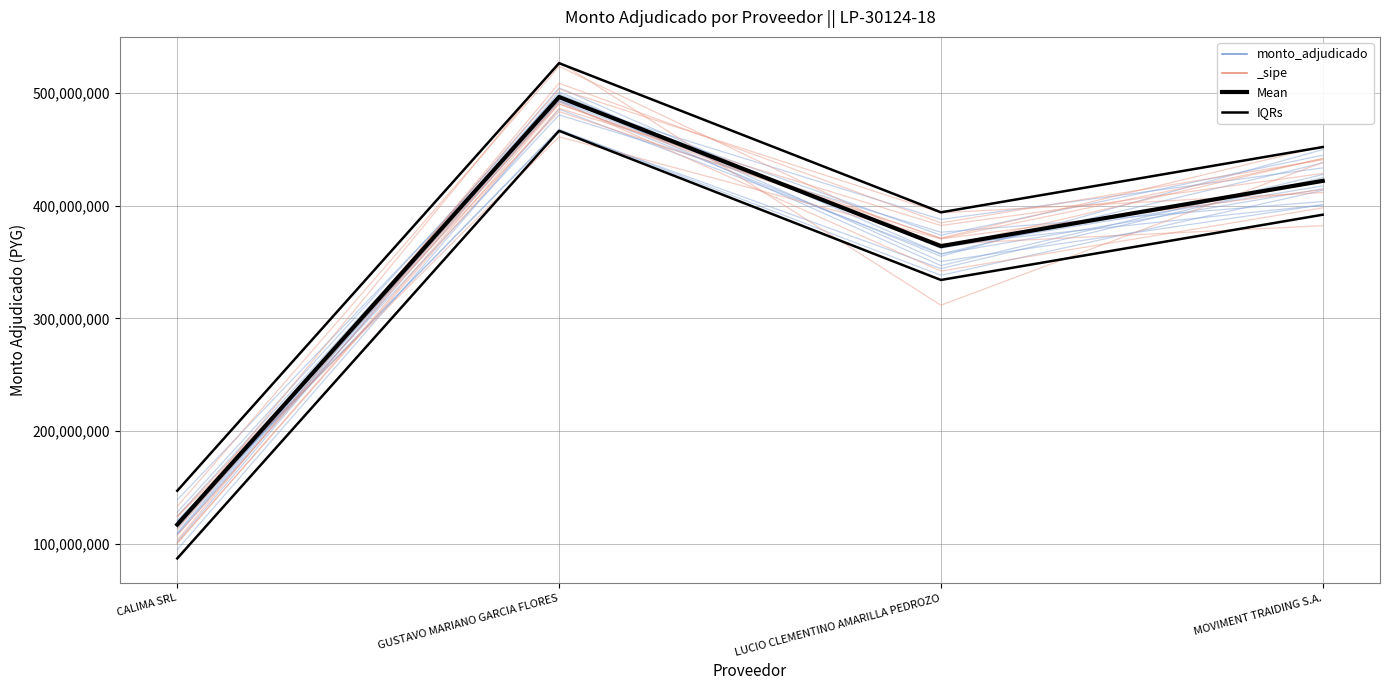

True or false: Mean and monto_adjudicado cross at least once.

True